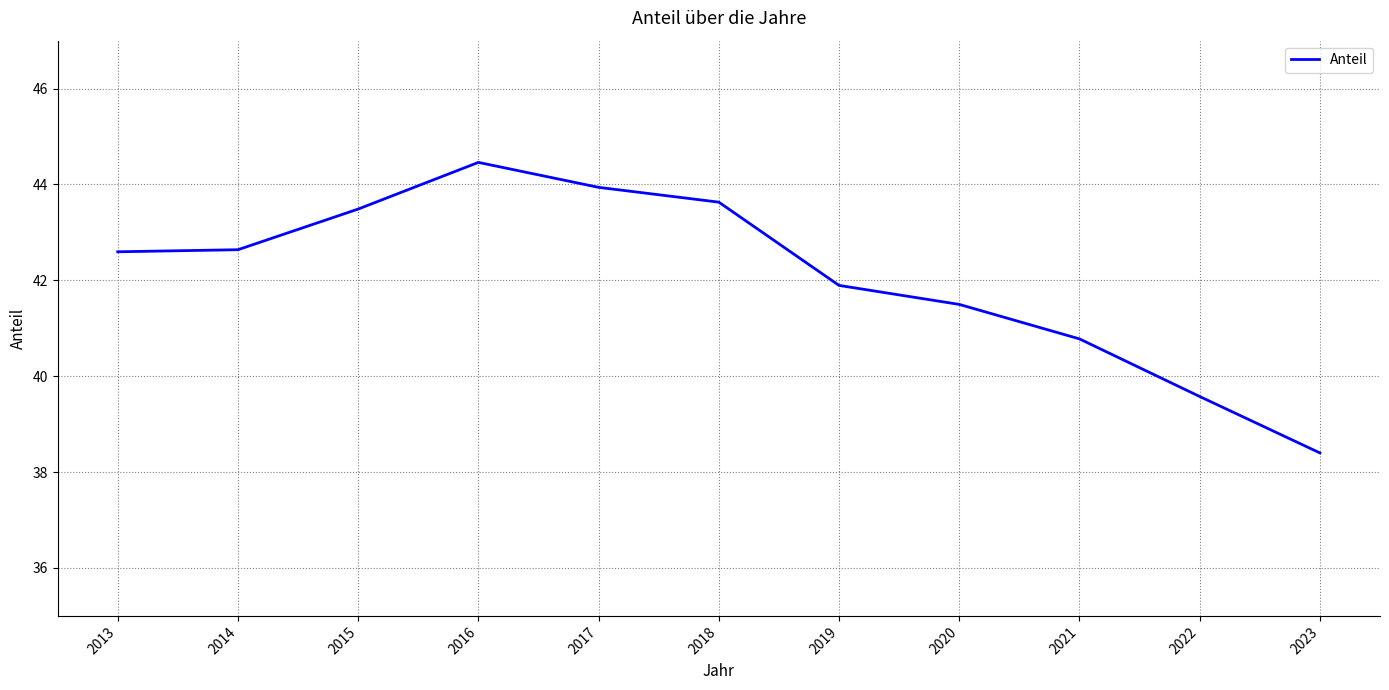

Where is the data nearest to the value 41?

2021